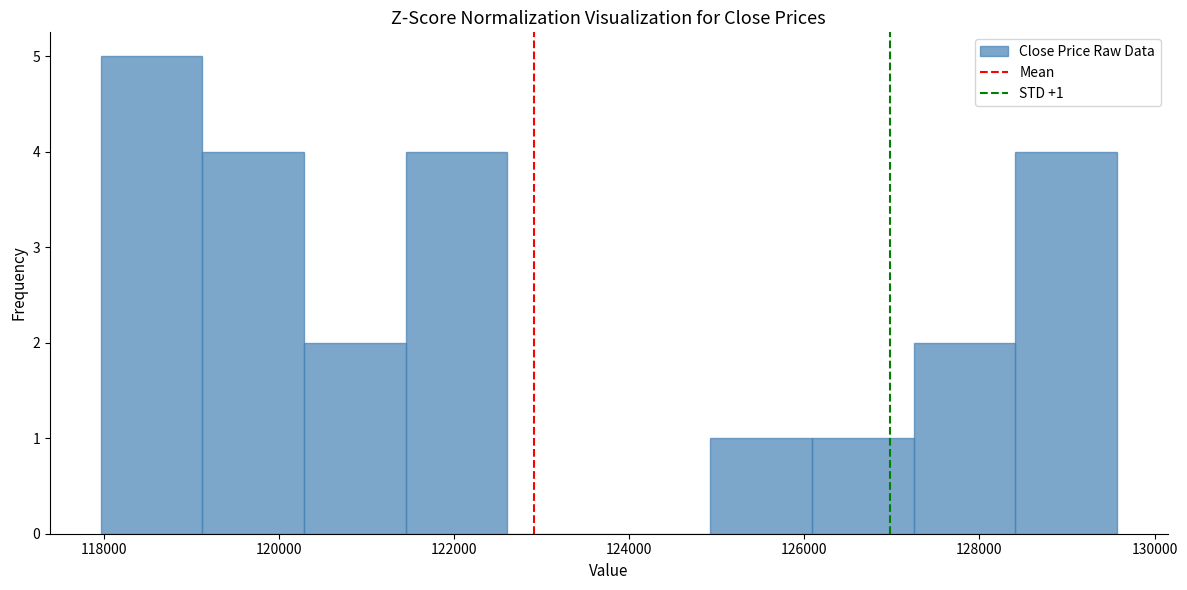

Which range on the x-axis has the tallest bar?

118000 to 119200